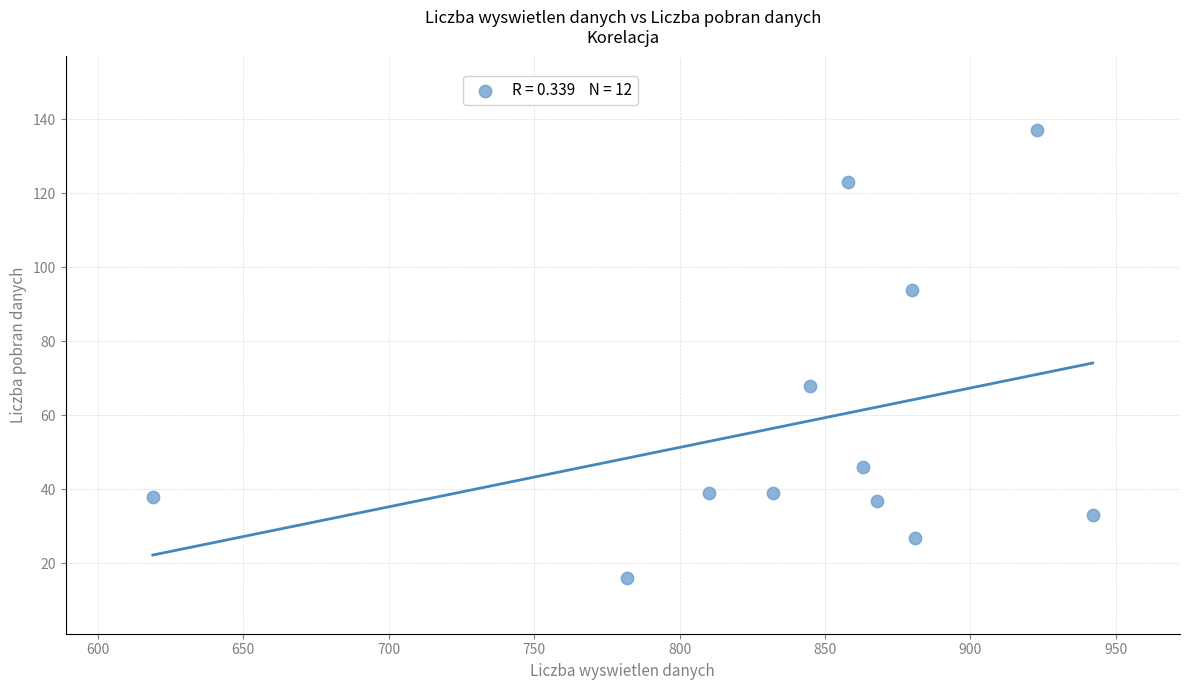

What Y value in the scatter plot is closest to 76?

68